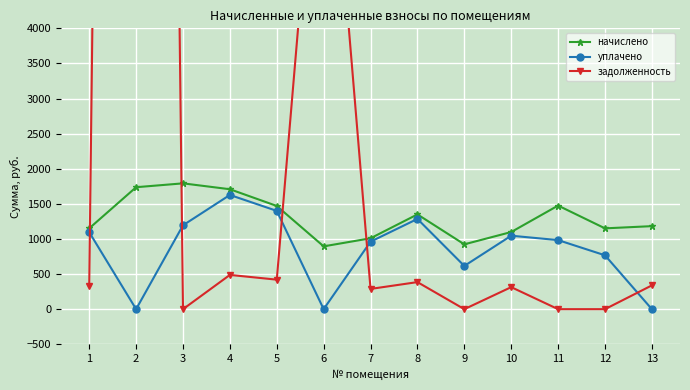

In задолженность, how many points are lower than both neighbors (excluding endpoints)?

4